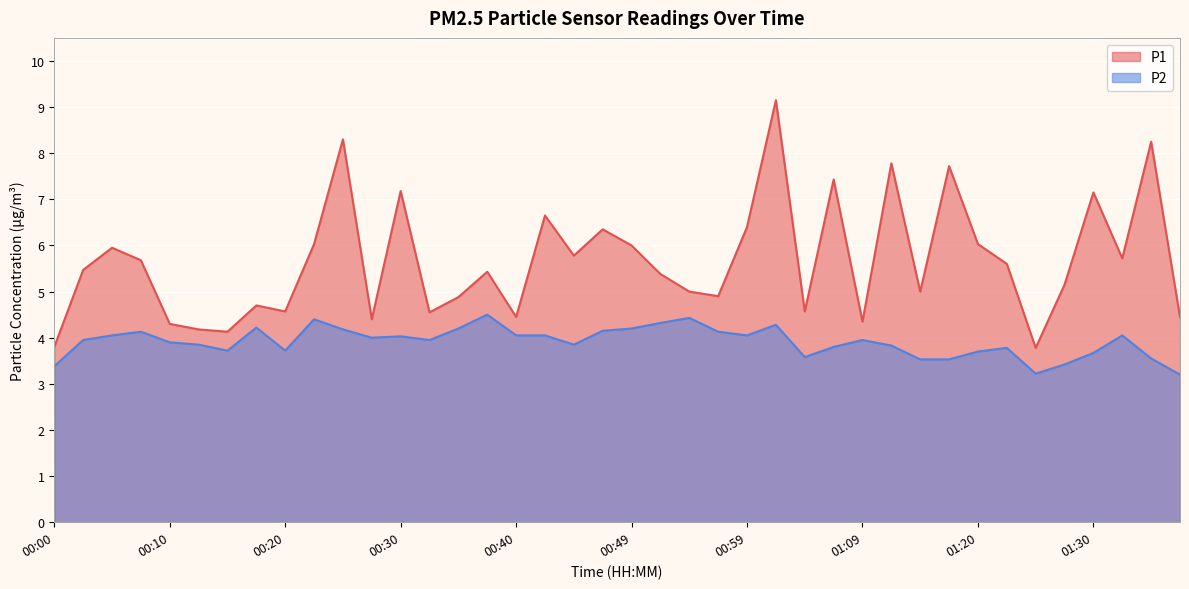

Which label corresponds to the largest value in the chart?

01:02